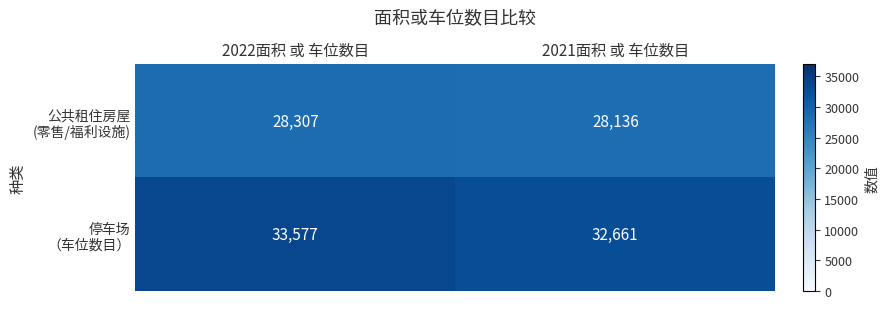

What is the difference between the highest and lowest values at 2021面积 或 车位数目?

4525